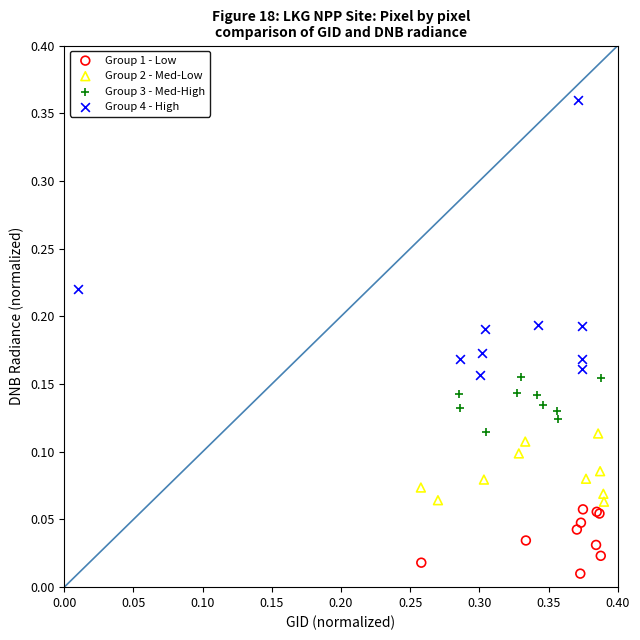

Which series has the widest spread of Y values?

Group 4 - High